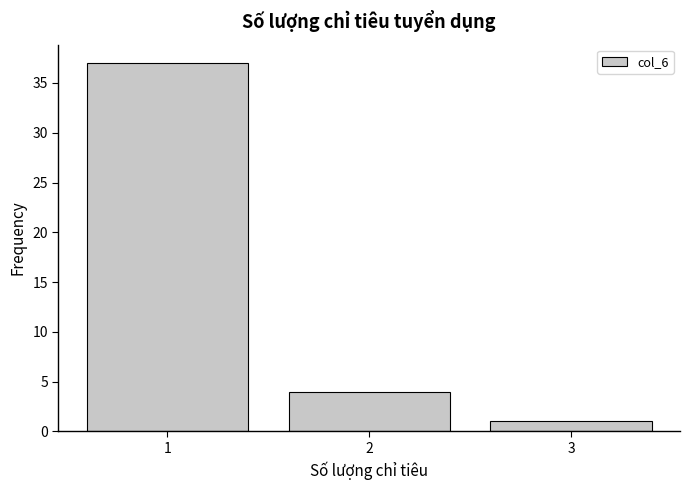

Reading left to right, what are all the values shown in this chart?

37	4	1